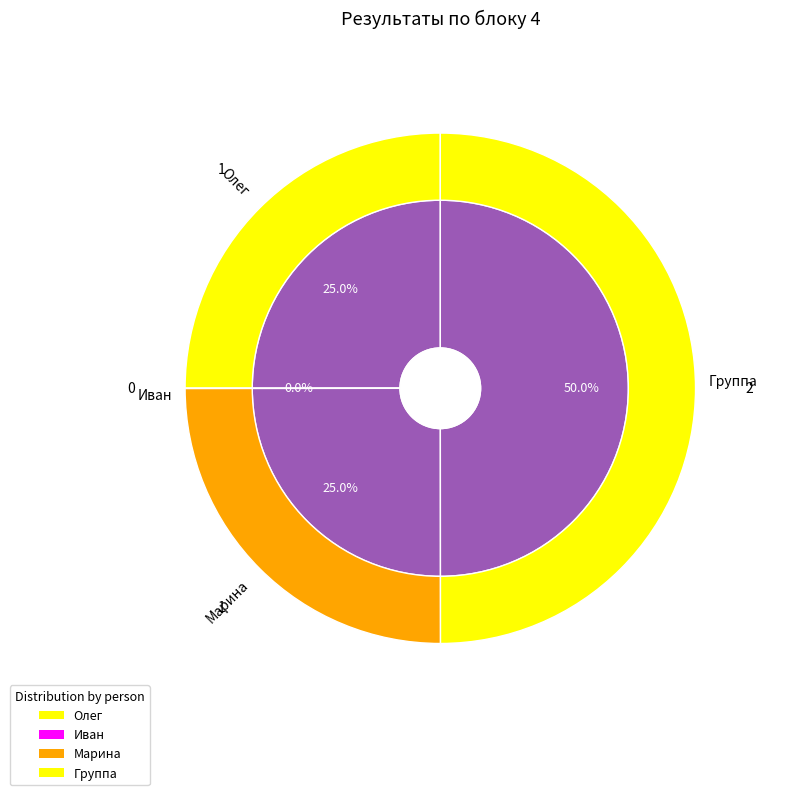

How many segments does this pie chart have?

4